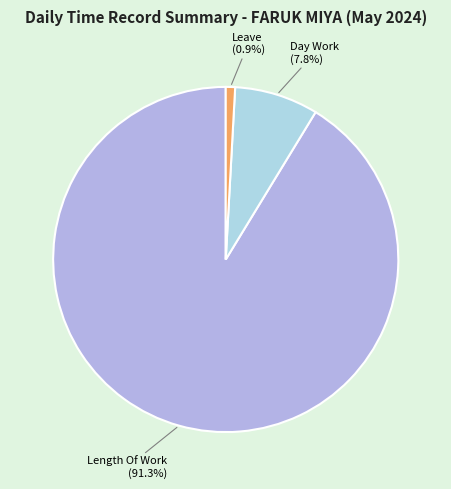

Which category has the smallest portion of the pie?

Leave